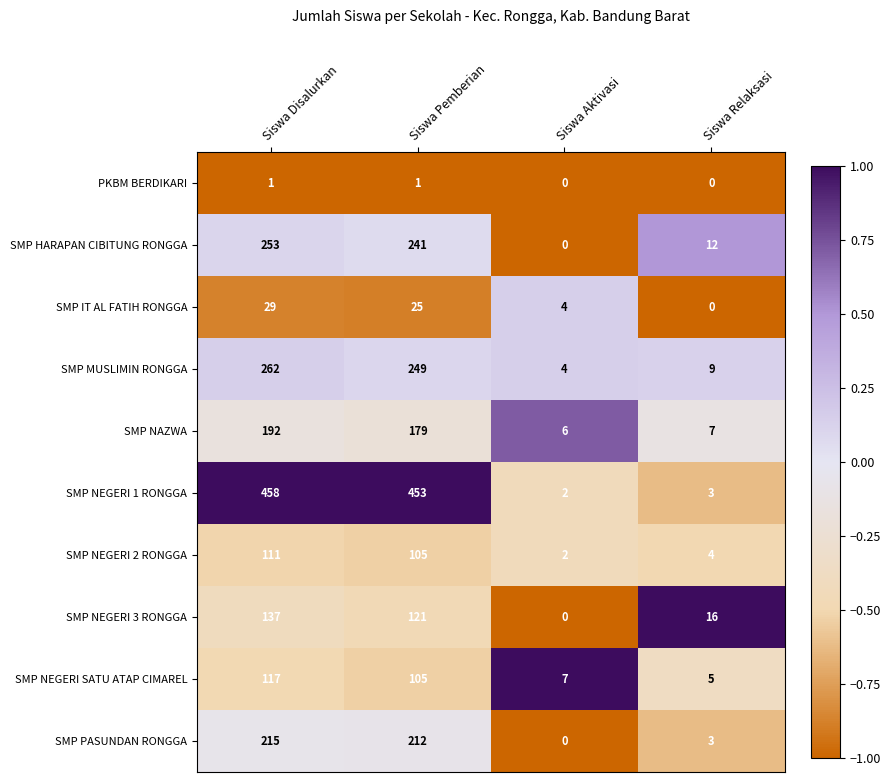

At Siswa Disalurkan, list the series in order from largest to smallest.

SMP NEGERI 1 RONGGA, SMP MUSLIMIN RONGGA, SMP HARAPAN CIBITUNG RONGGA, SMP PASUNDAN RONGGA, SMP NAZWA, SMP NEGERI 3 RONGGA, SMP NEGERI SATU ATAP CIMAREL, SMP NEGERI 2 RONGGA, SMP IT AL FATIH RONGGA, PKBM BERDIKARI